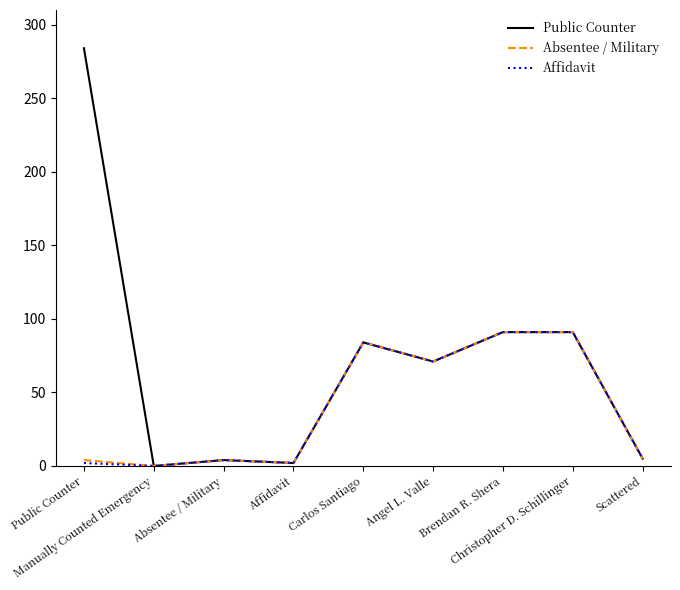

What is the sum of the Absentee / Military values at Brendan R. Shera and Carlos Santiago?

175